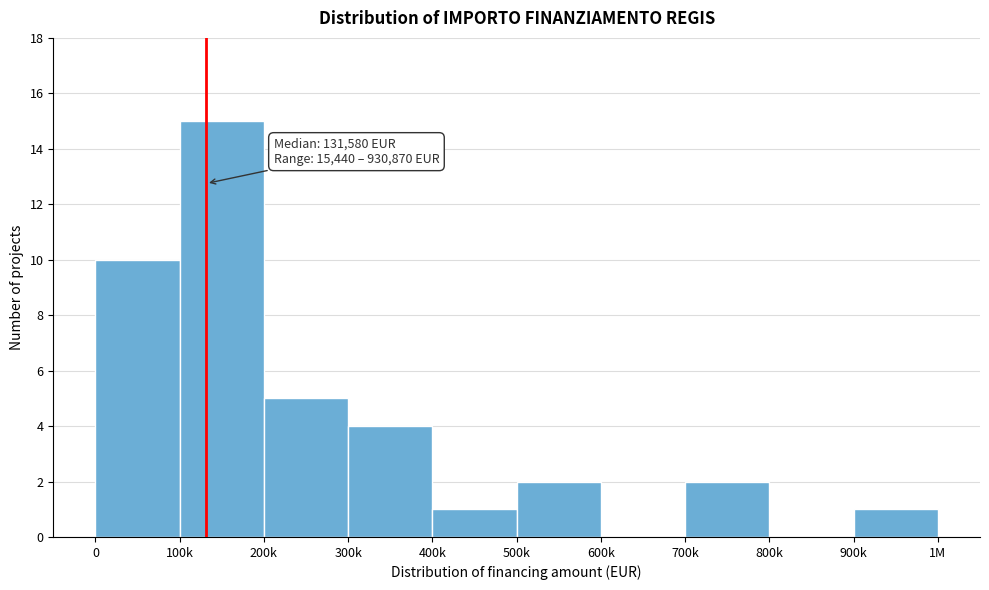

Reading right to left, list all the values displayed in this chart.

900k=1	800k=0	700k=2	600k=0	500k=2	400k=1	300k=4	200k=5	100k=15	0=10